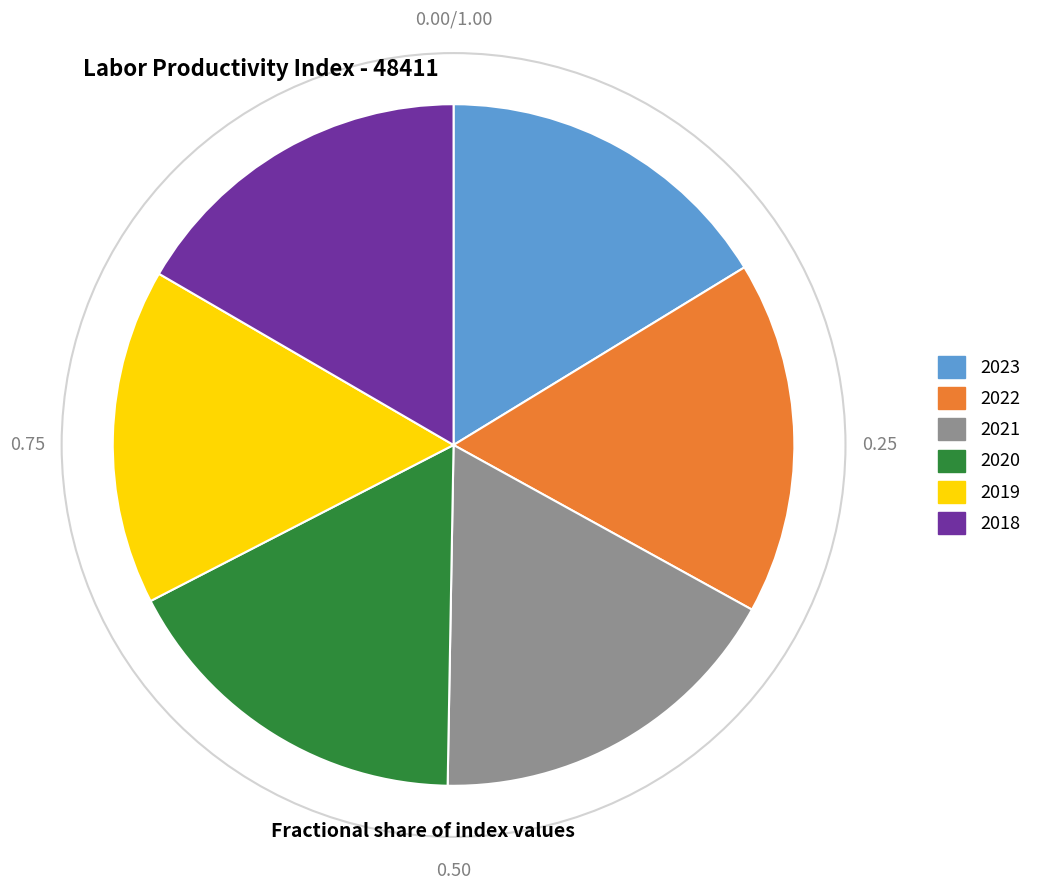

Is there a majority slice in this chart?

No